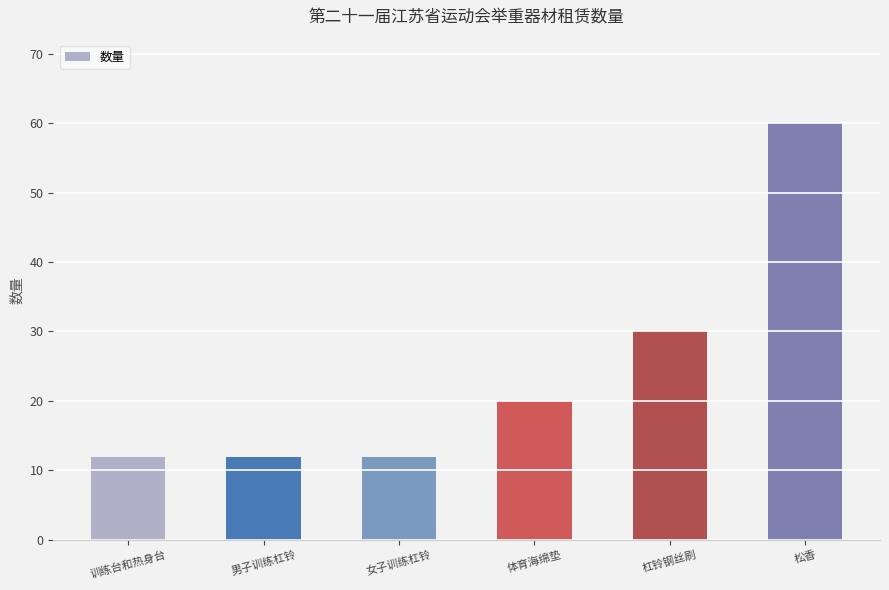

What position from the left is 杠铃钢丝刷?

5